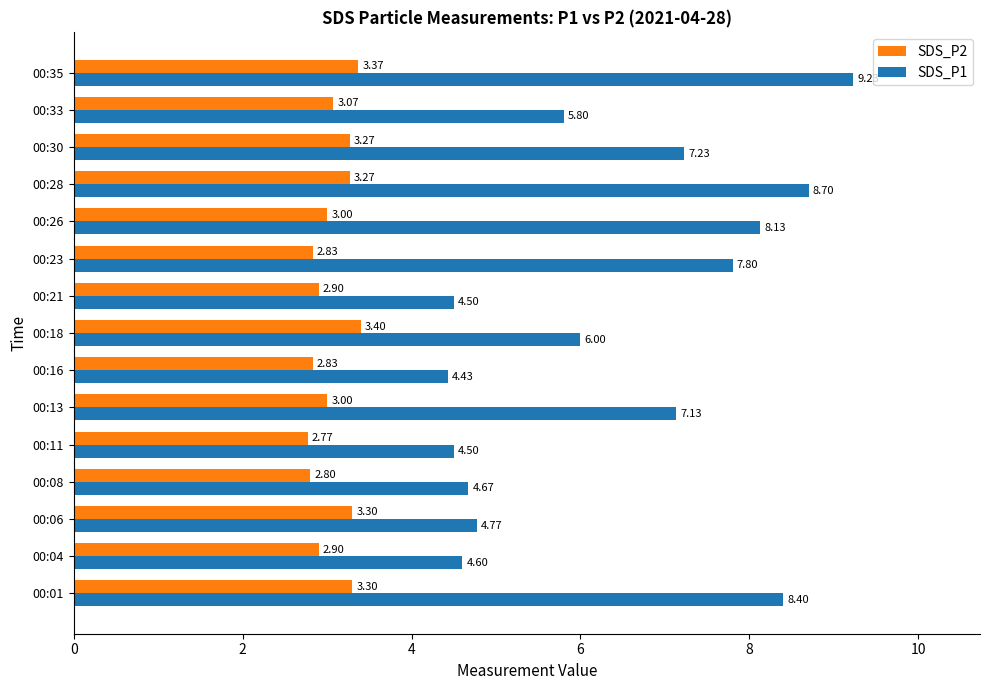

What is the sum of the SDS_P1 values at 00:35 and 00:28?

17.9